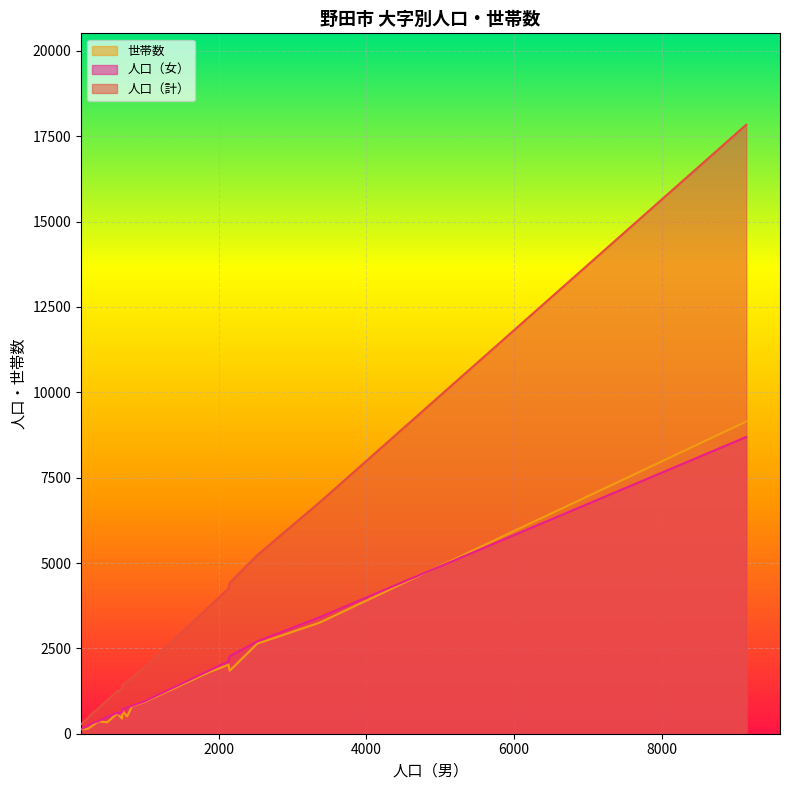

True or false: 人口（計） and 人口（女） cross at least once.

False